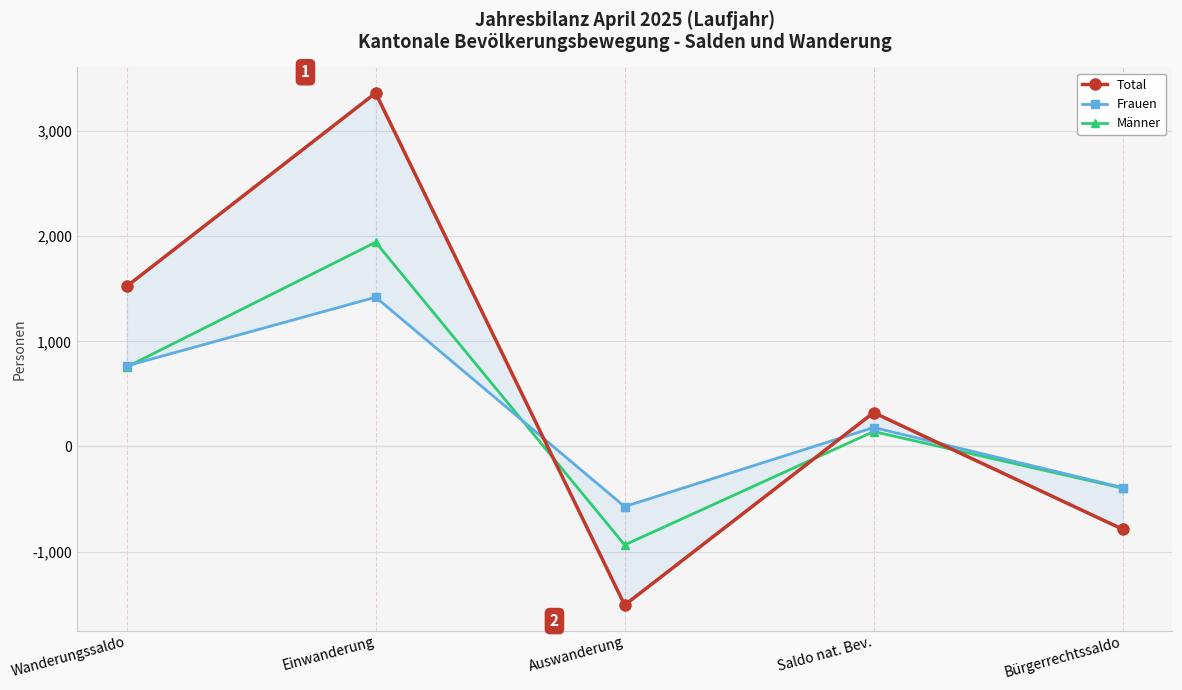

In Männer, how many points are higher than both neighbors (excluding endpoints)?

2